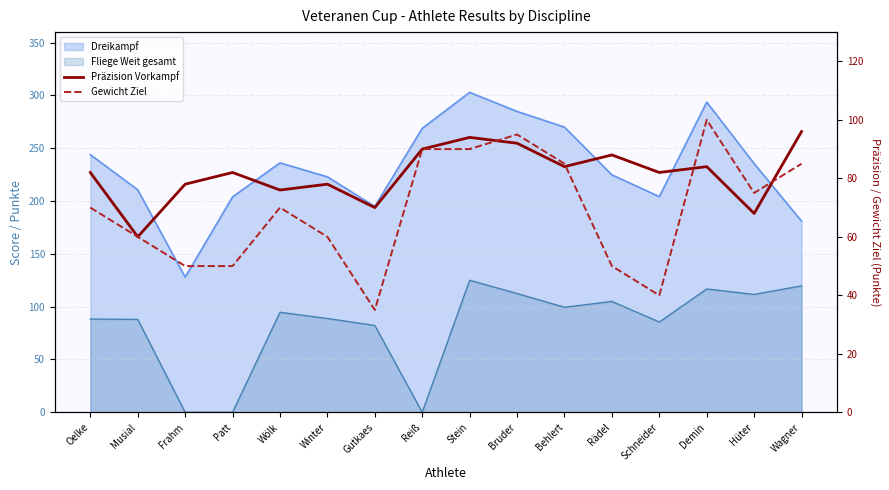

At which category does Präzision Vorkampf reach its first local peak?

Patt